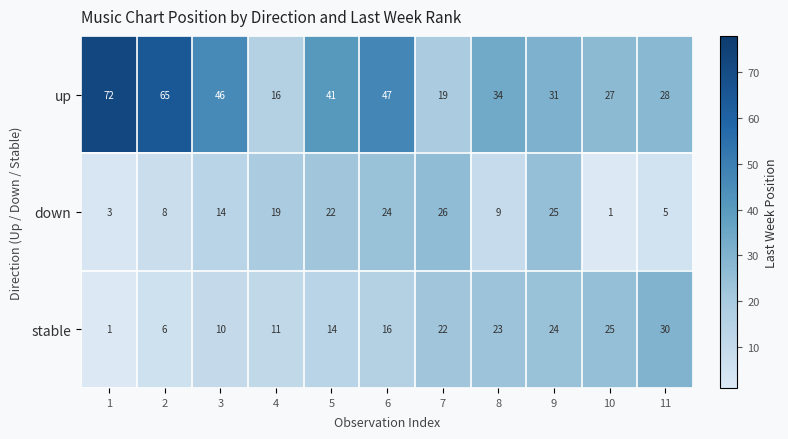

What is the spread (max minus min) of values at 3?

36